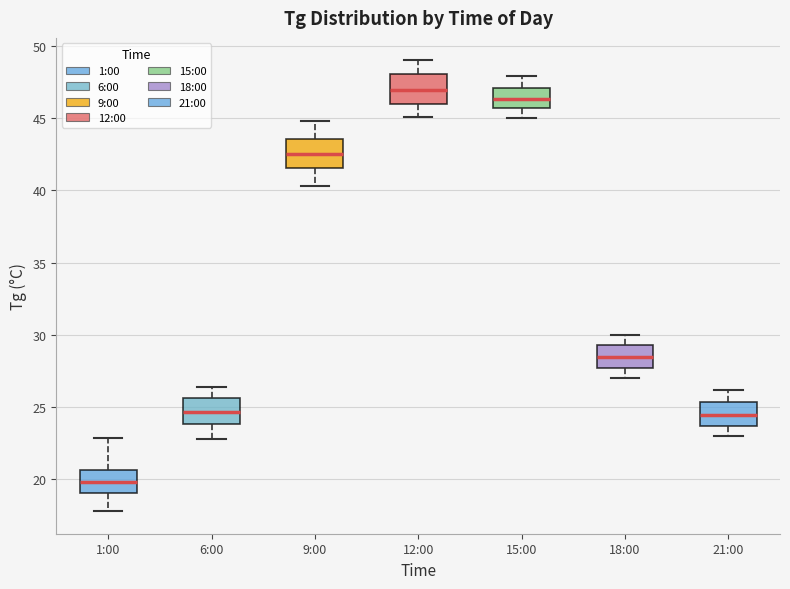

Reading left to right, read every box against the y-axis: the position of its median line, the range the box covers, and the ends of its whiskers. The values are not printed on the chart, so give them approximately, as read against the axis.

1:00: median 20.0, box 19.0 to 20.5, whiskers 18.0 to 23.0
6:00: median 24.5, box 24.0 to 25.5, whiskers 23.0 to 26.5
9:00: median 42.5, box 41.5 to 43.5, whiskers 40.5 to 45.0
12:00: median 47.0, box 46.0 to 48.0, whiskers 45.0 to 49.0
15:00: median 46.5, box 45.5 to 47.0, whiskers 45.0 to 48.0
18:00: median 28.5, box 27.5 to 29.5, whiskers 27.0 to 30.0
21:00: median 24.5, box 23.5 to 25.5, whiskers 23.0 to 26.0